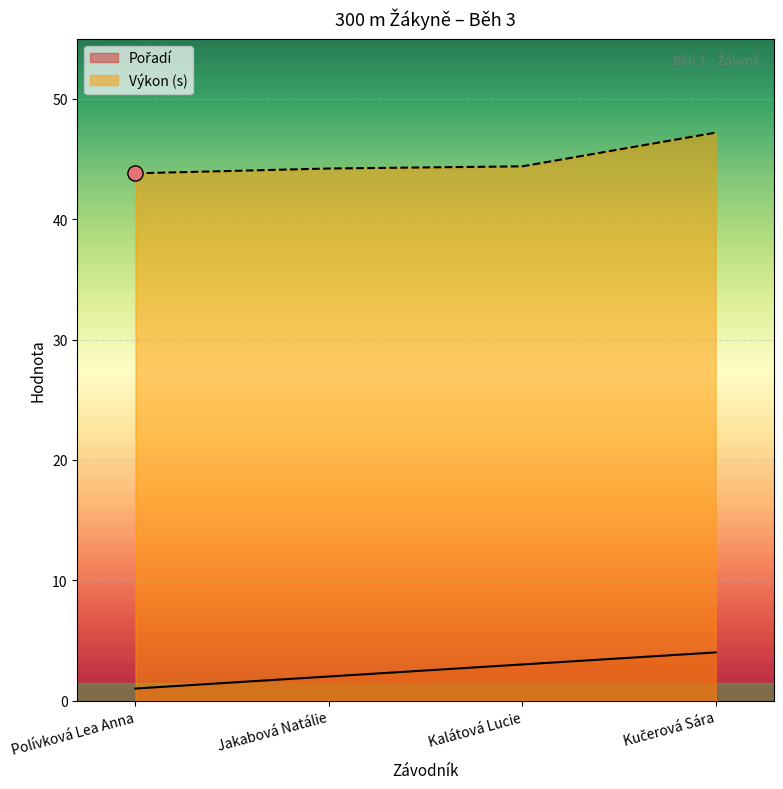

What is the total value across all series at Kalátová Lucie?

47.4